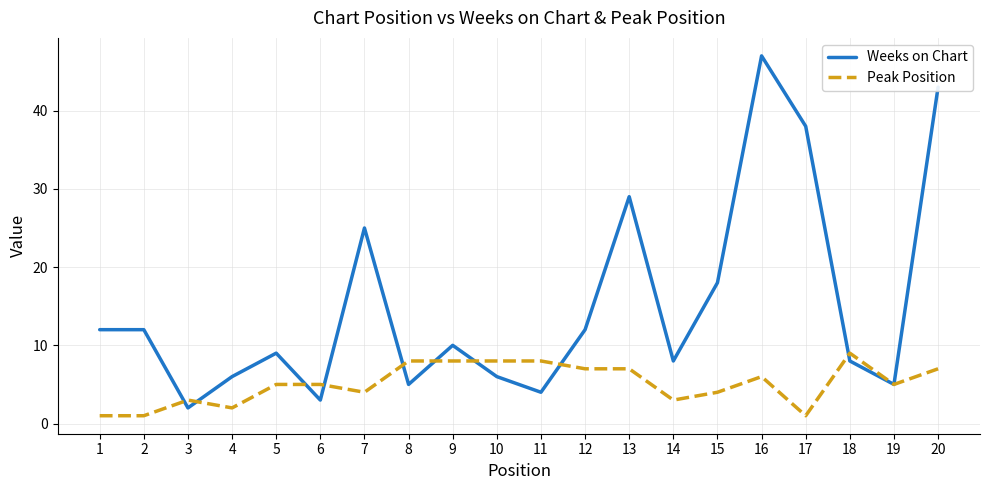

At which label does Peak Position reach its peak?

18